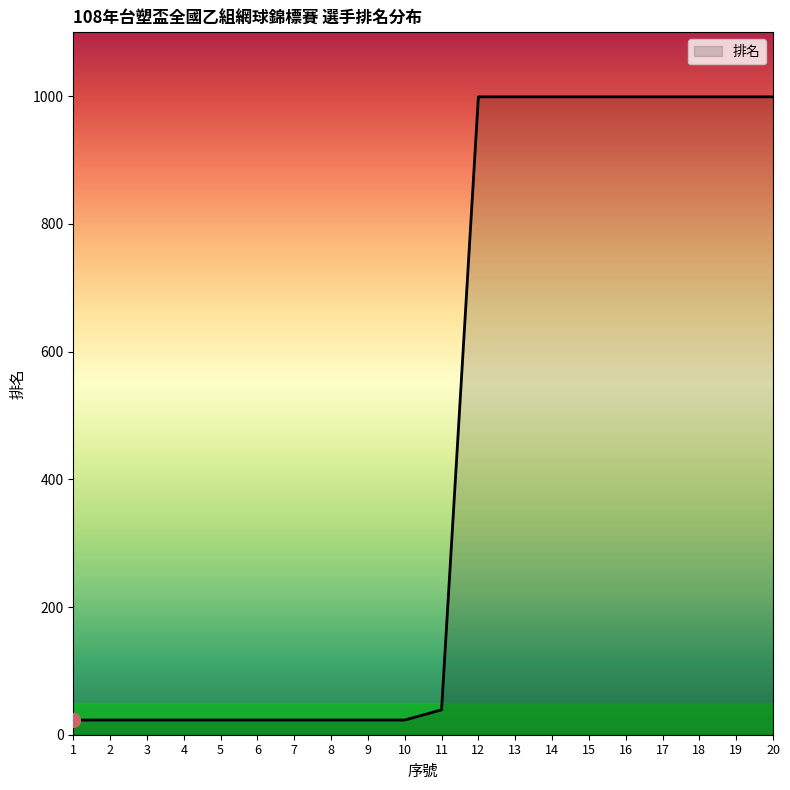

Reading right to left, extract all data points from this chart.

999	999	999	999	999	999	999	999	999	39	23	23	23	23	23	23	23	23	23	23